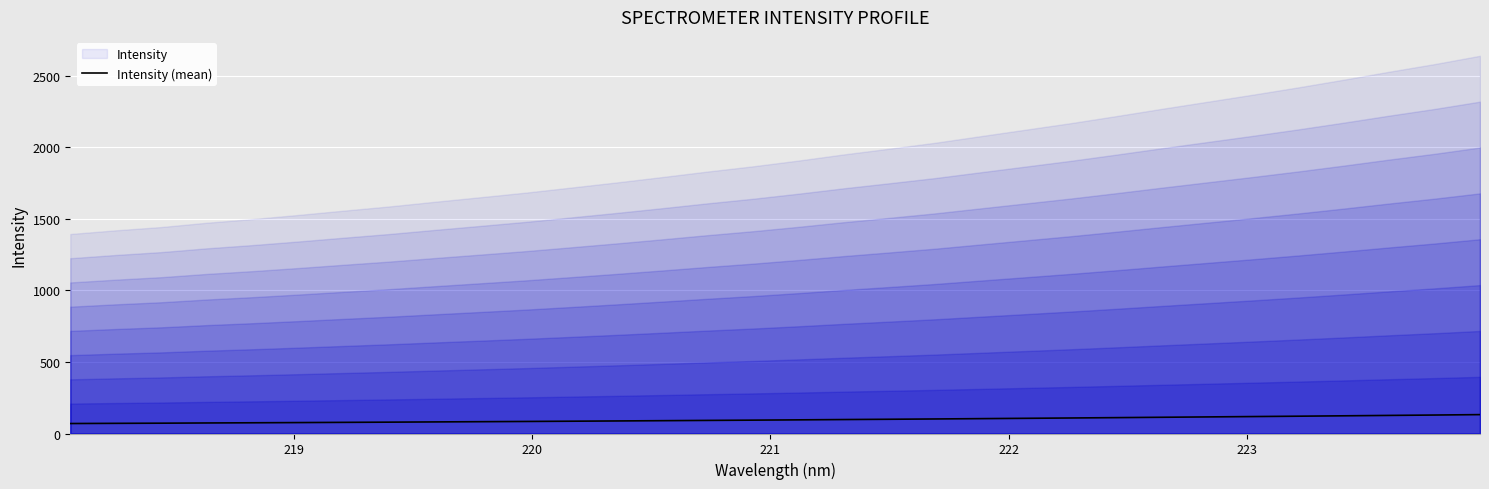

What is the label of the 28th point from the right?

222